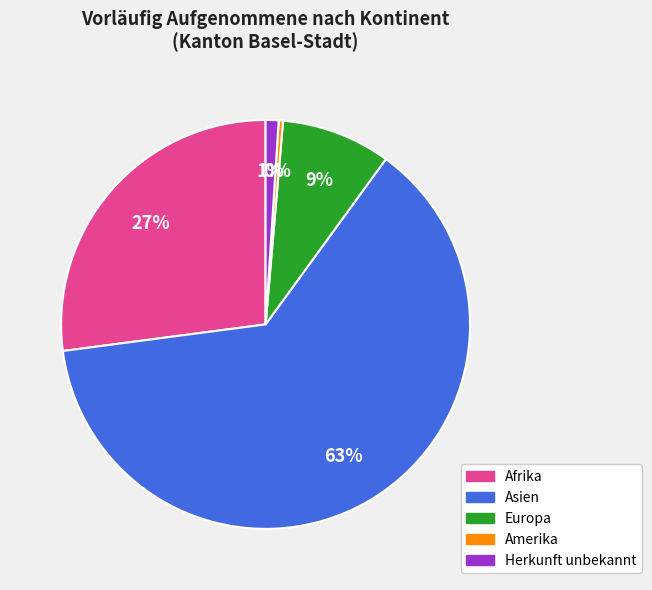

Is there a majority slice in this chart?

Yes